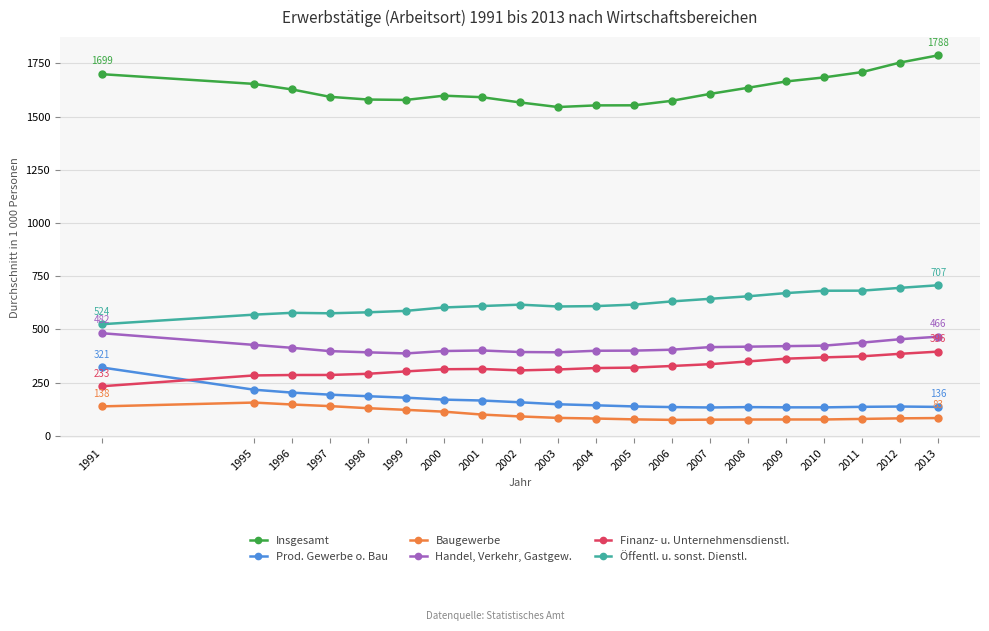

What is the sum of all Handel, Verkehr, Gastgew. values?

8326.6